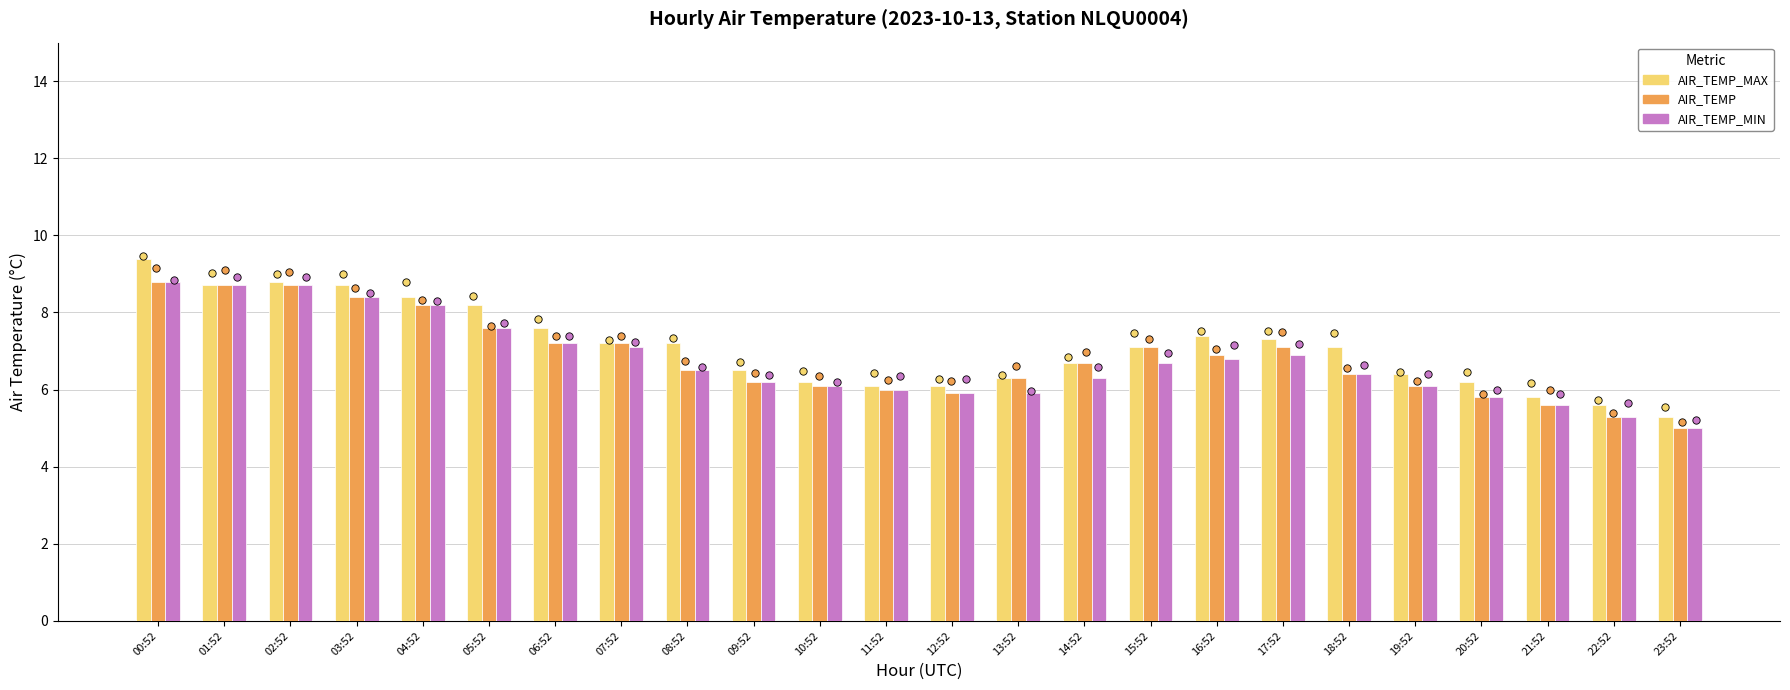

Which series has the widest spread of Y values?

AIR_TEMP_MAX